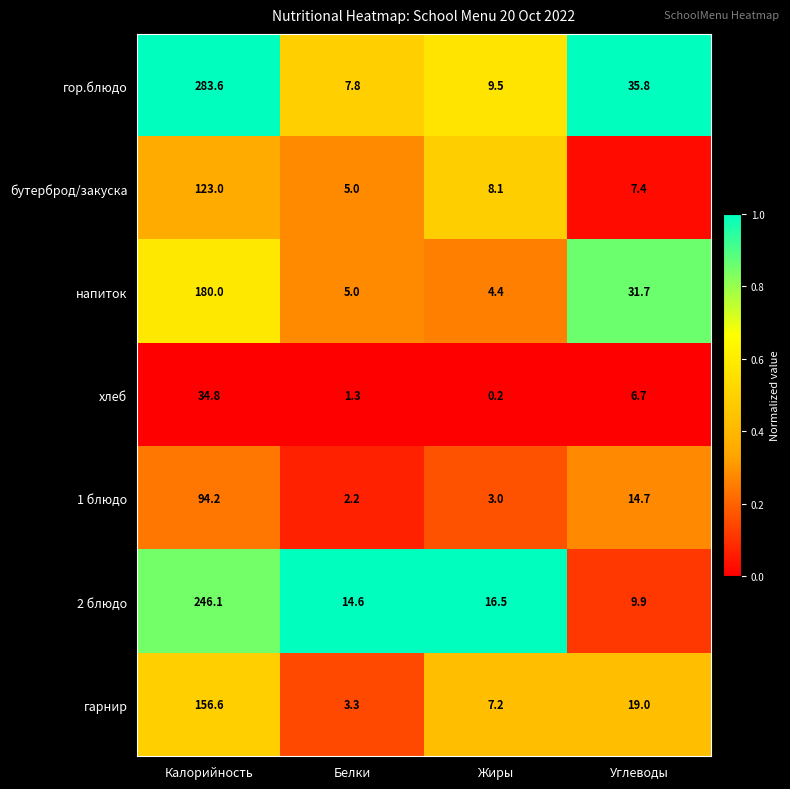

How many data points does each series have?

4